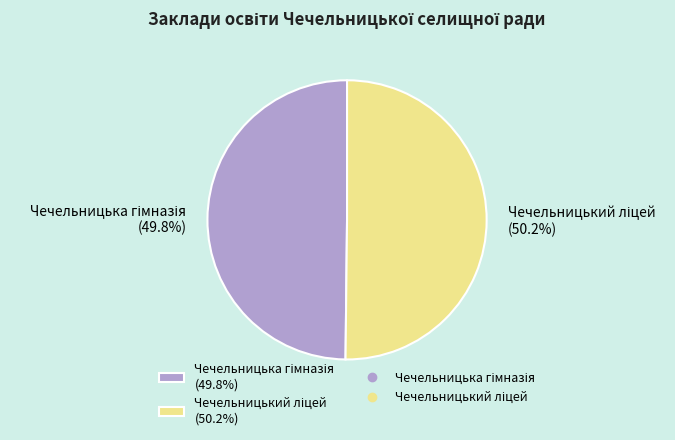

What percentage is the Чечельницька гімназія slice, to the nearest percent?

50%